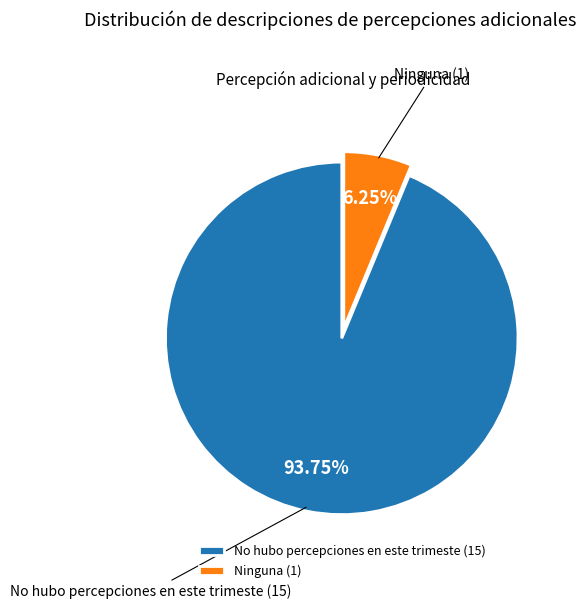

Does any single category account for the majority?

Yes